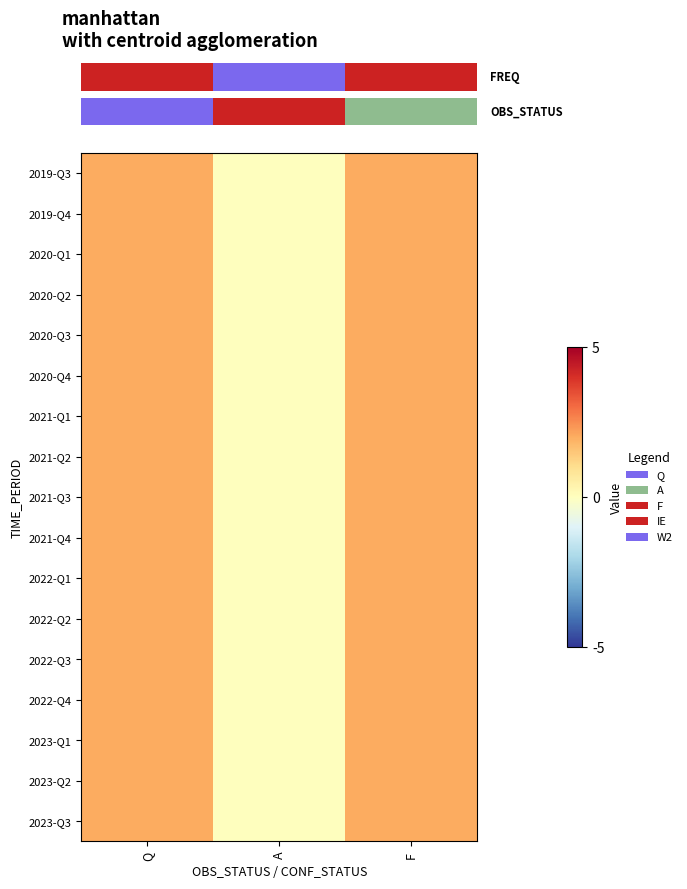

At which category is the sum across all series the highest?

Q